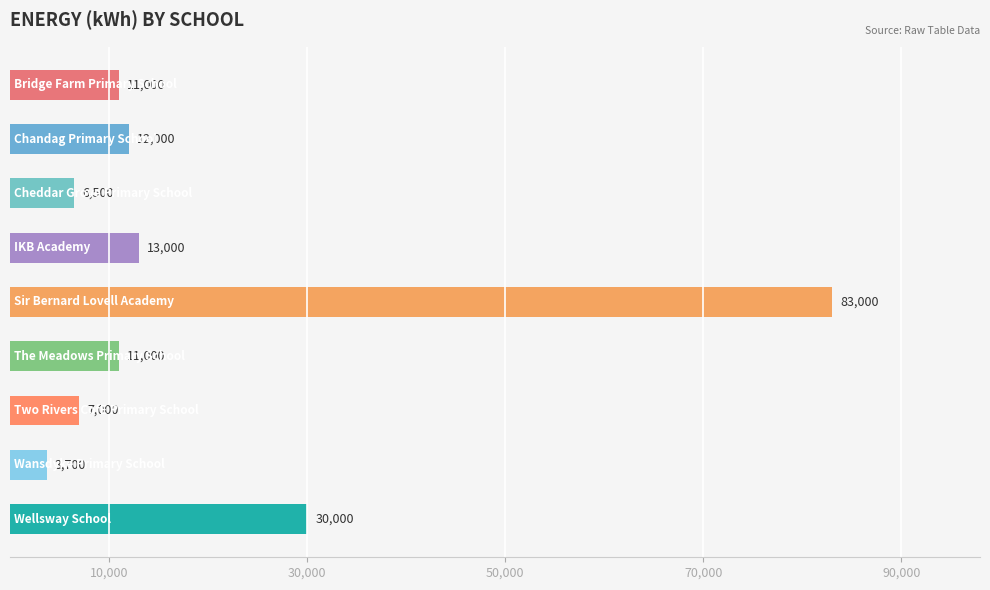

How many bars are there in total?

9